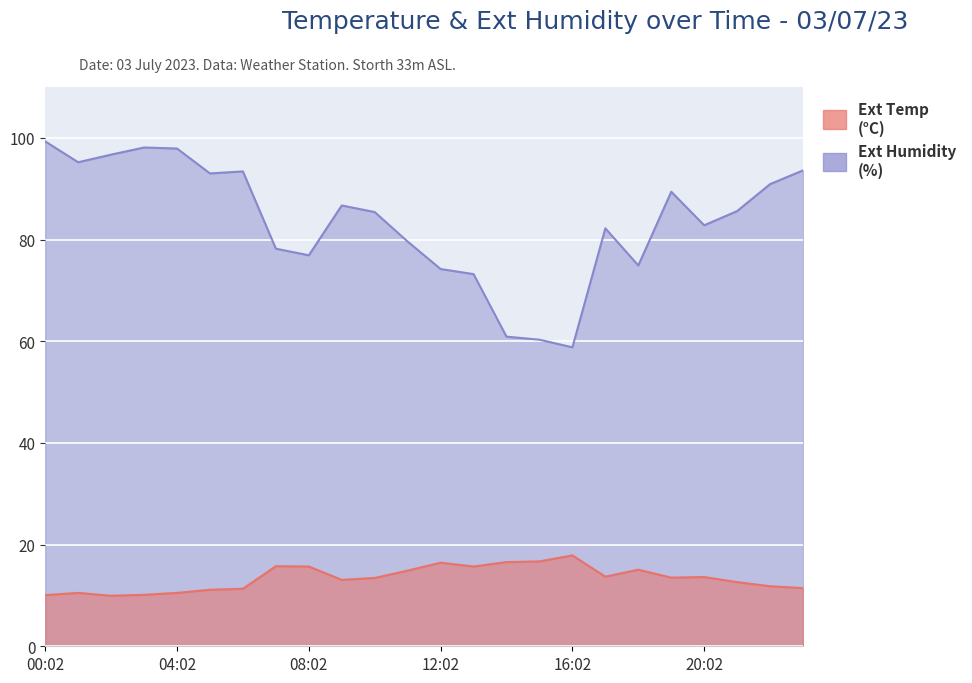

True or false: Ext Humidity and Ext Temp intersect in this chart.

False